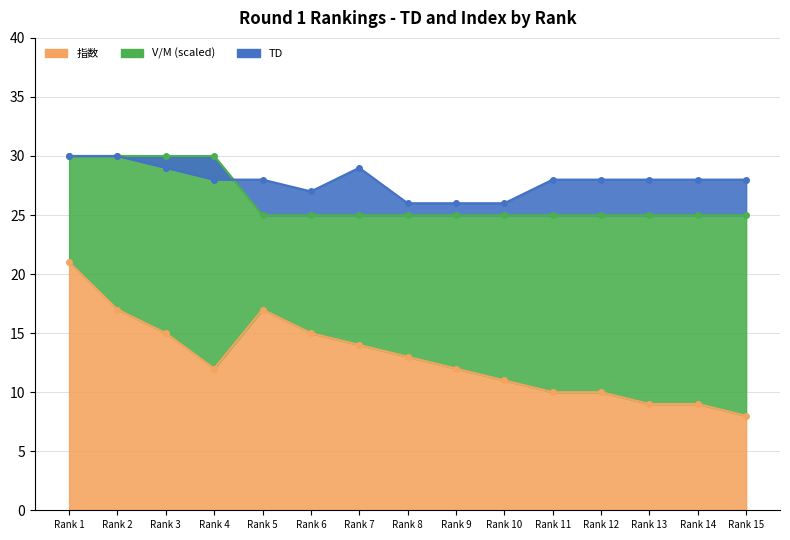

List the labels in order of 指数 value, smallest first.

Rank 15, Rank 13, Rank 14, Rank 11, Rank 12, Rank 10, Rank 4, Rank 9, Rank 8, Rank 7, Rank 3, Rank 6, Rank 2, Rank 5, Rank 1